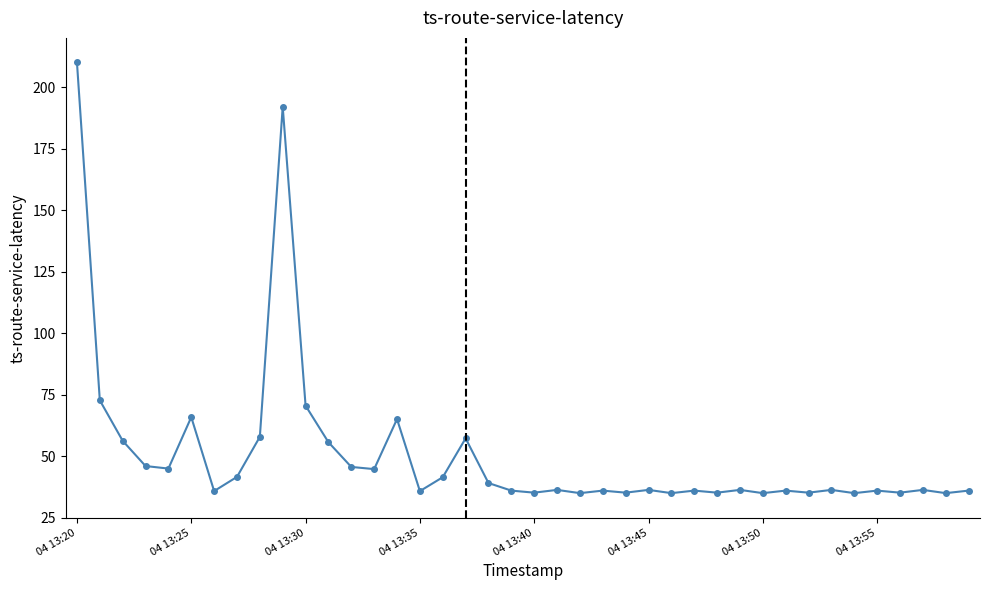

What is the greatest value displayed?

210.0